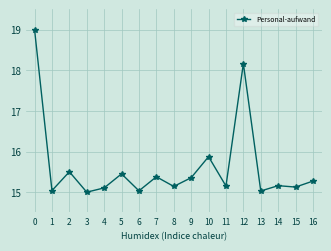

Where is the first local maximum?

2